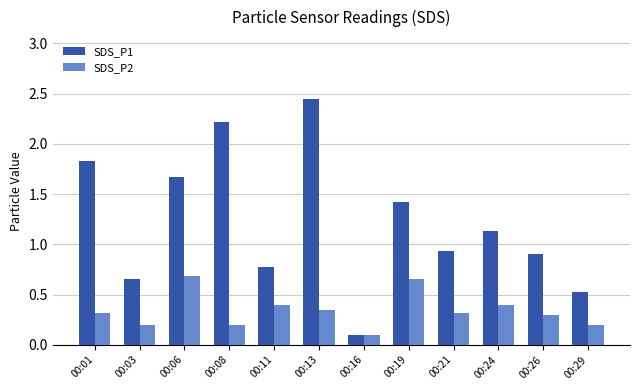

Which series has the largest range (max minus min)?

SDS_P1